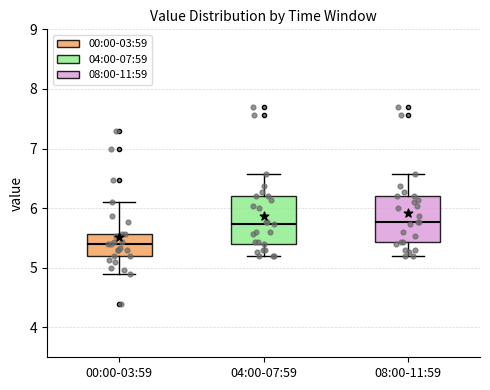

Reading left to right, read every box against the y-axis: the position of its median line, the range the box covers, and the ends of its whiskers. The values are not printed on the chart, so give them approximately, as read against the axis.

00:00-03:59: median 5.4, box 5.2 to 5.6, whiskers 4.9 to 6.1
04:00-07:59: median 5.7, box 5.4 to 6.2, whiskers 5.2 to 6.6
08:00-11:59: median 5.8, box 5.4 to 6.2, whiskers 5.2 to 6.6